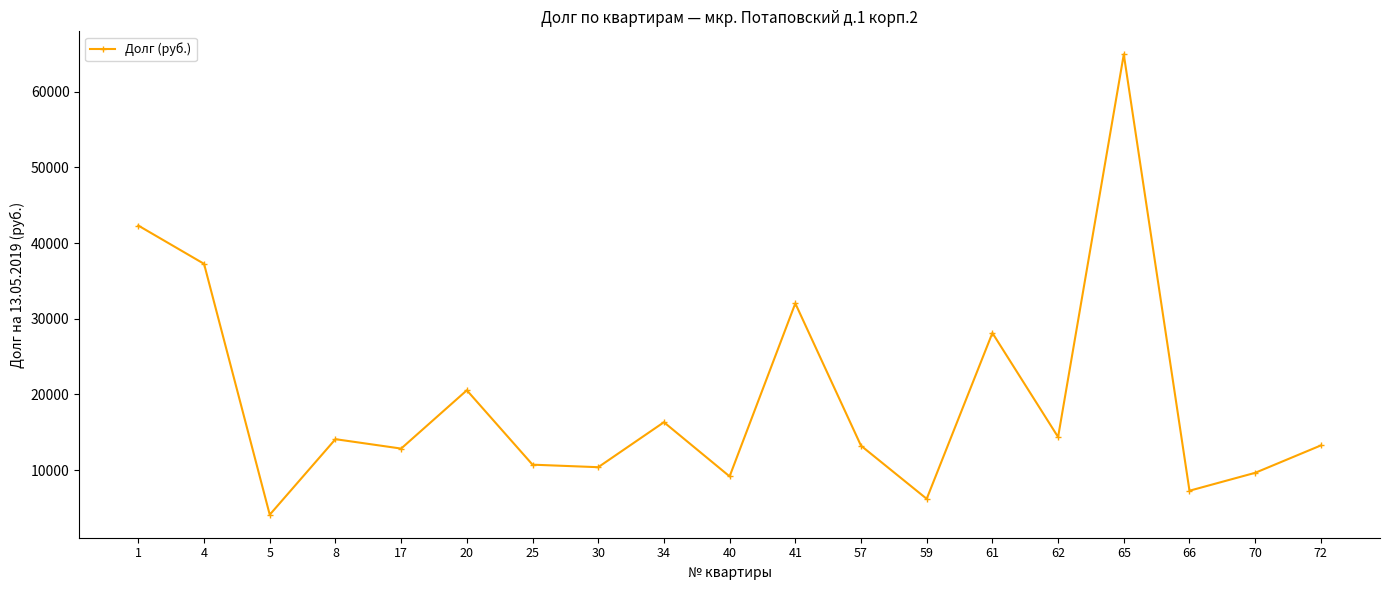

How many interior local valleys (lower than both neighbors) does the data have?

7